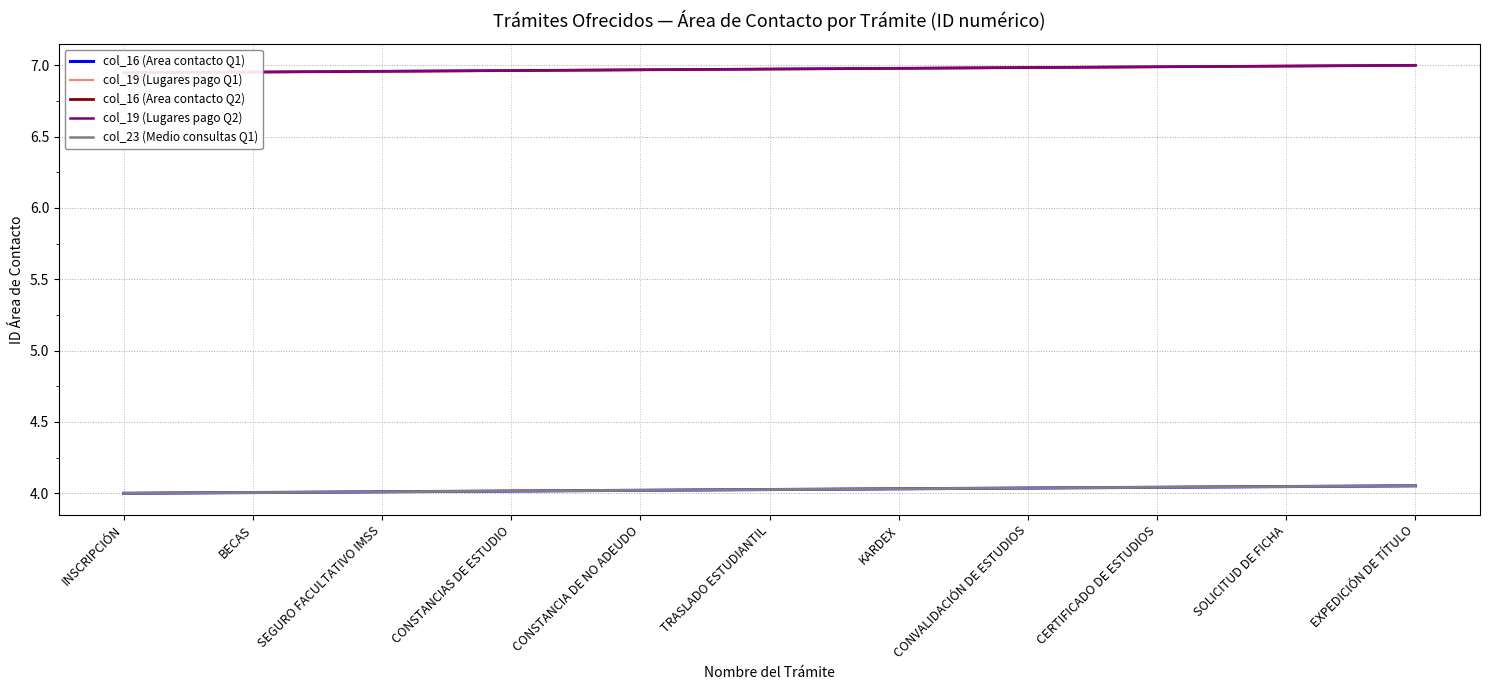

At how many categories does at least one series exceed 4?

11